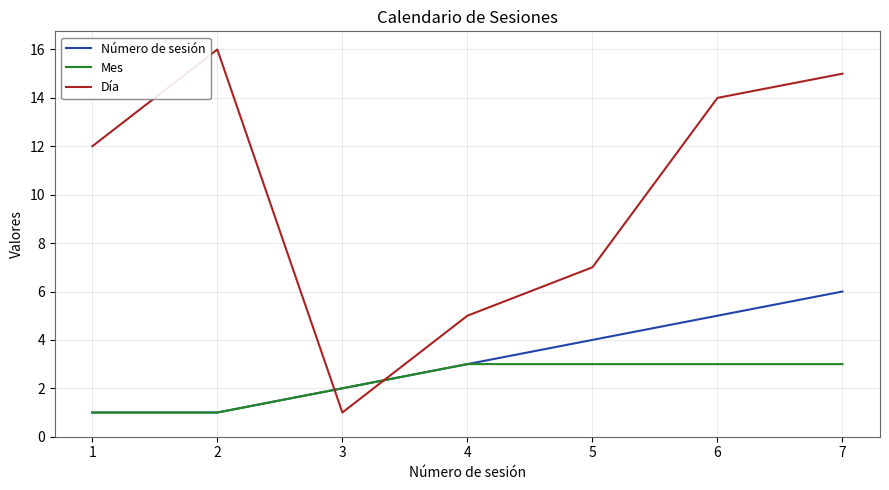

Is it true that Mes equals 5 at 5?

False